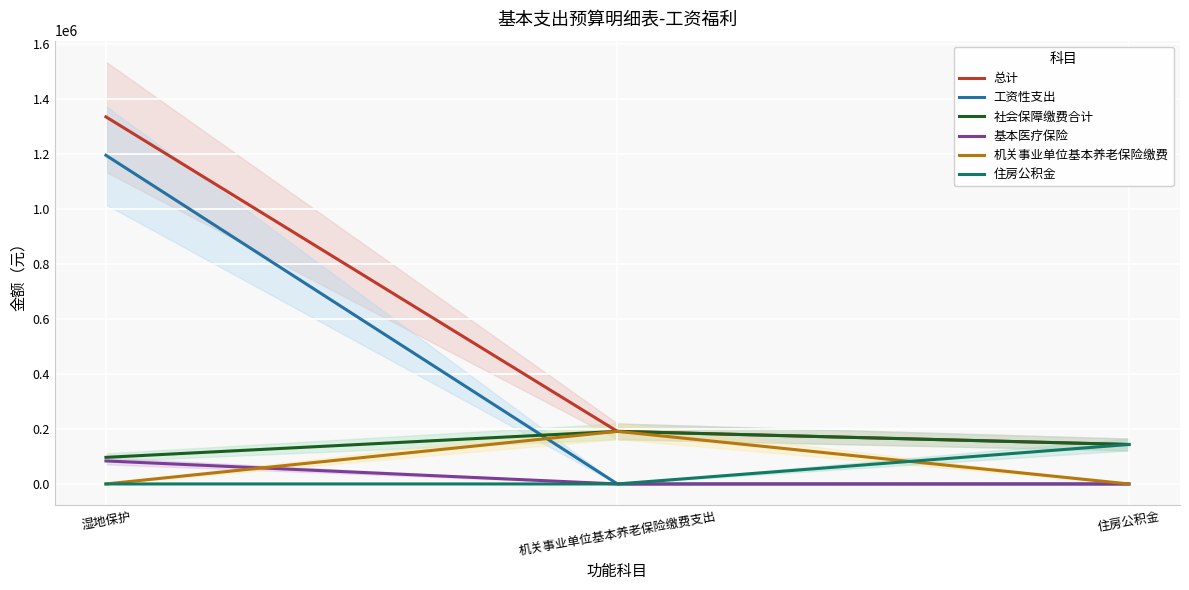

What is the difference between the maximum and minimum values in the 住房公积金 series?

143398.1